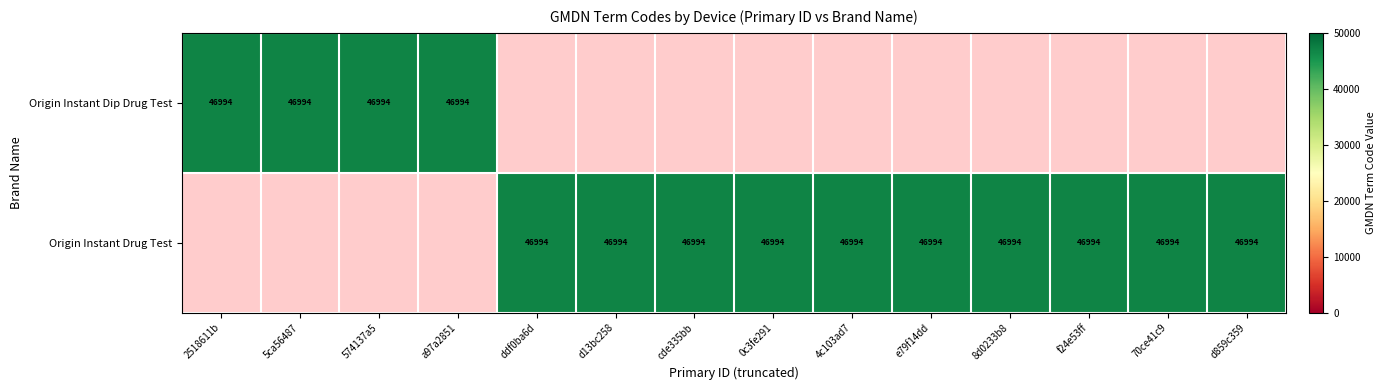

Read the Origin Instant Dip Drug Test value at 574137a5.

46994